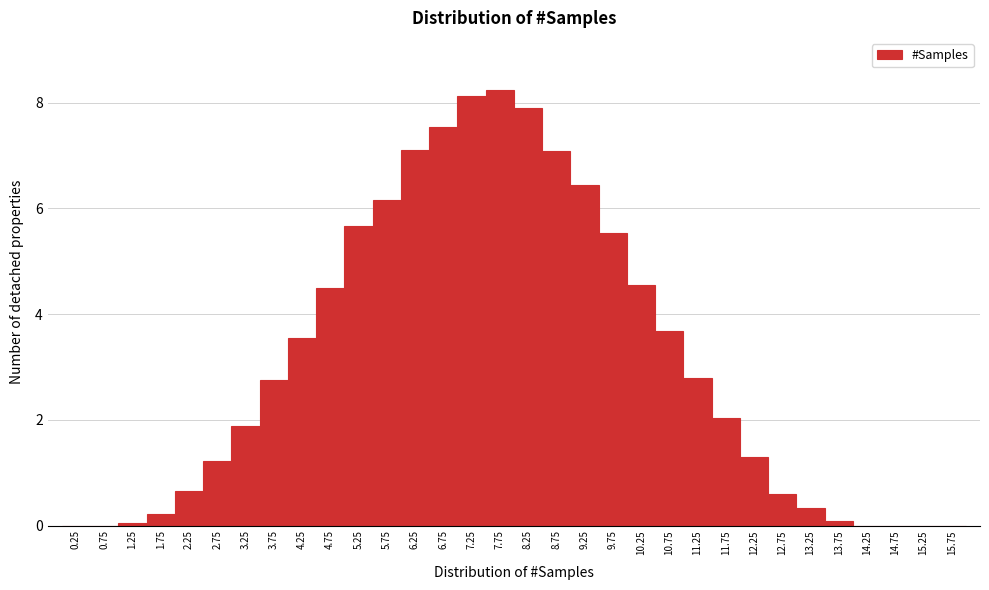

Reading left to right, list every bar in this chart as the range it spans on the x-axis followed by its height. The values are not printed on the chart, so give them approximately, as read against the axis.

0.0 to 0.5: 0
0.5 to 1.0: 0
1.0 to 1.5: under 0.2
1.5 to 2.0: 0.2
2.0 to 2.5: 0.6
2.5 to 3.0: 1.2
3.0 to 3.5: 1.8
3.5 to 4.0: 2.8
4.0 to 4.5: 3.6
4.5 to 5.0: 4.6
5.0 to 5.5: 5.6
5.5 to 6.0: 6.2
6.0 to 6.5: 7.2
6.5 to 7.0: 7.6
7.0 to 7.5: 8.2
7.5 to 8.0: 8.2
8.0 to 8.5: 8.0
8.5 to 9.0: 7.0
9.0 to 9.5: 6.4
9.5 to 10.0: 5.6
10.0 to 10.5: 4.6
10.5 to 11.0: 3.6
11.0 to 11.5: 2.8
11.5 to 12.0: 2.0
12.0 to 12.5: 1.4
12.5 to 13.0: 0.6
13.0 to 13.5: 0.4
13.5 to 14.0: under 0.2
14.0 to 14.5: 0
14.5 to 15.0: 0
15.0 to 15.5: 0
15.5 to 16.0: 0